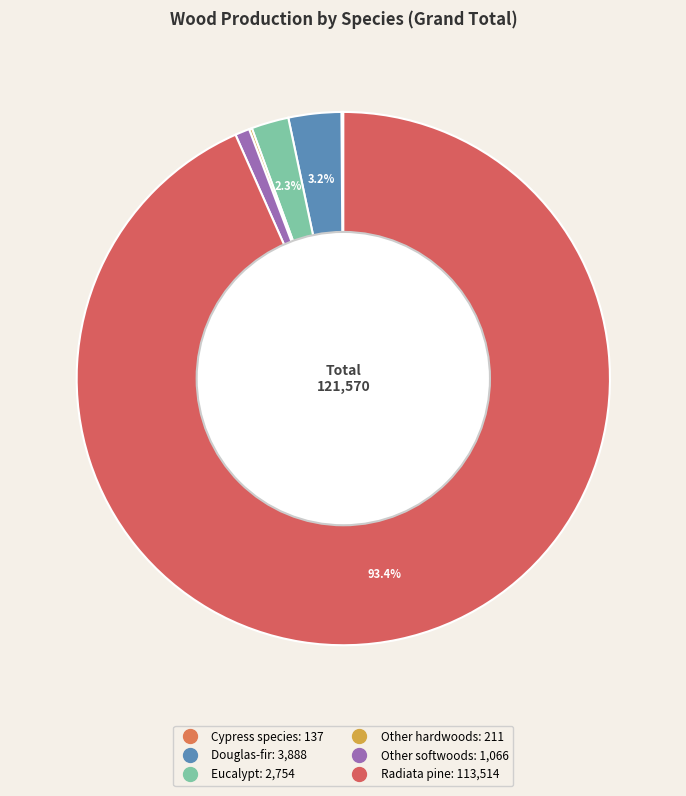

Which has a higher value, Other softwoods or Eucalypt?

Eucalypt